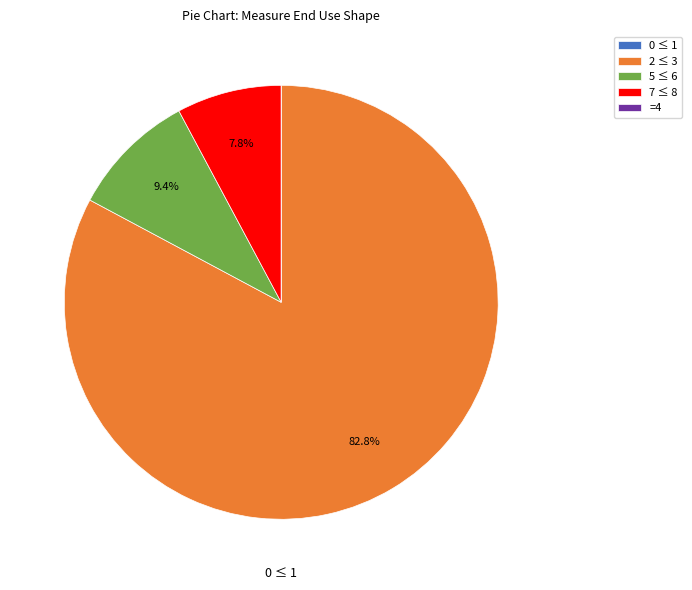

Is 5 ≤ 6 the majority of the pie?

No